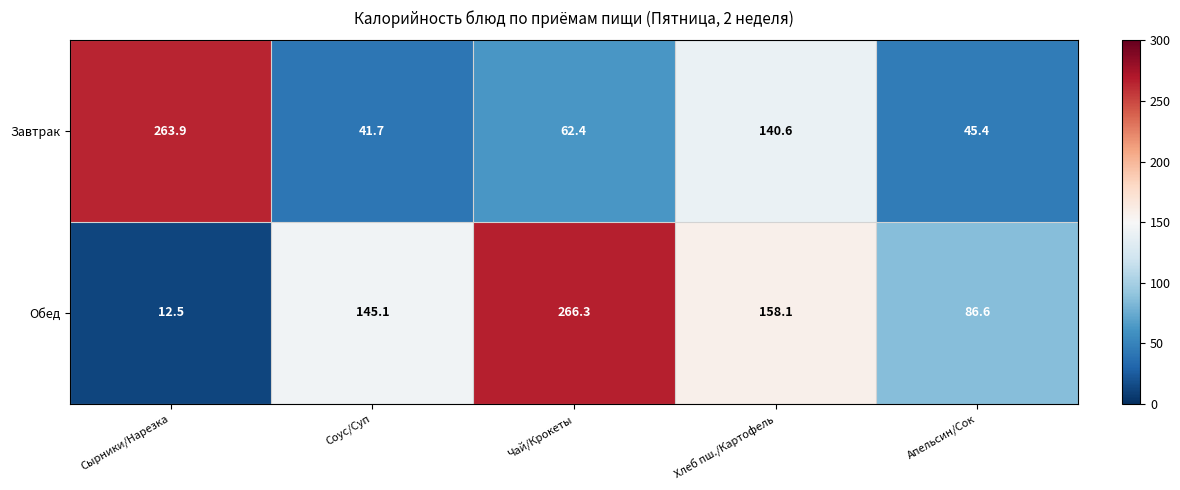

Reading left to right, what are all the values shown in this chart?

Завтрак: Сырники/Нарезка=263.9	Соус/Суп=41.7	Чай/Крокеты=62.4	Хлеб пш./Картофель=140.6	Апельсин/Сок=45.4
Обед: Сырники/Нарезка=12.5	Соус/Суп=145.1	Чай/Крокеты=266.3	Хлеб пш./Картофель=158.1	Апельсин/Сок=86.6